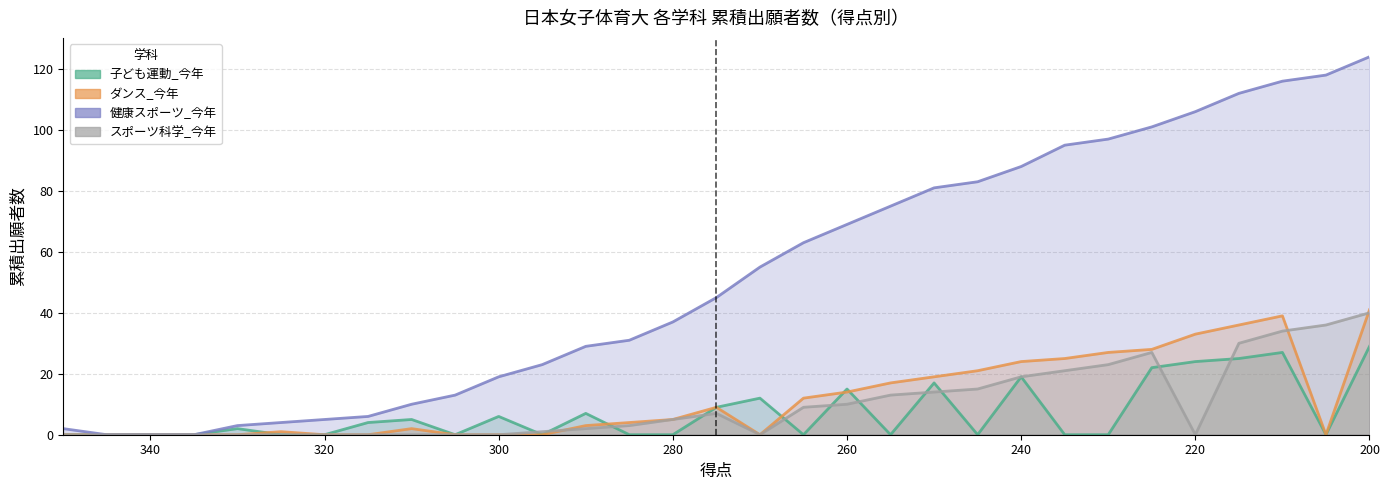

List the series in order of their peak value, highest first.

健康スポーツ_今年, ダンス_今年, スポーツ科学_今年, 子ども運動_今年